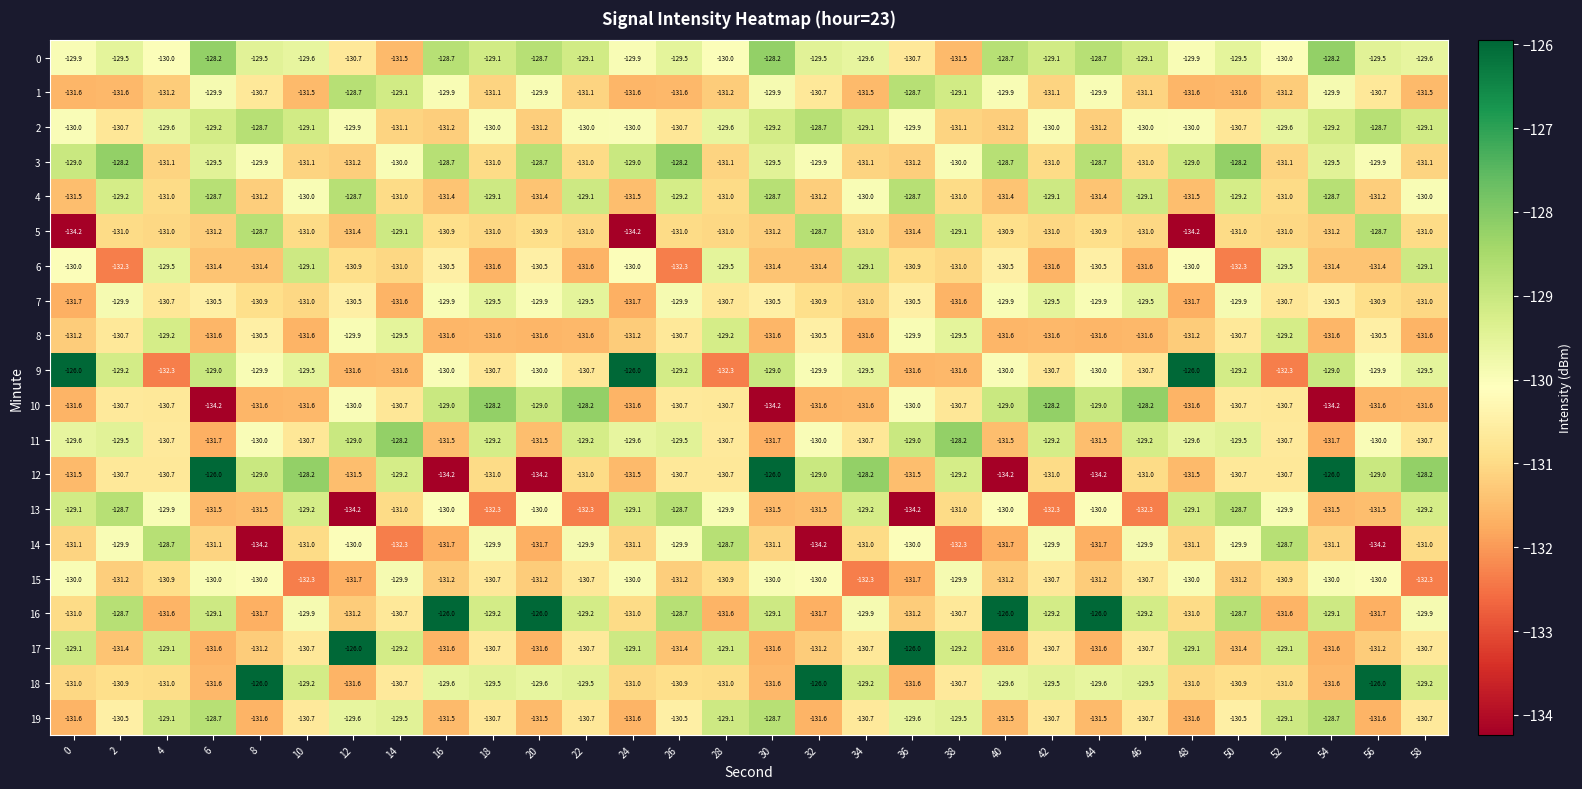

True or false: 4 has a value of -131.5 at 0.

True